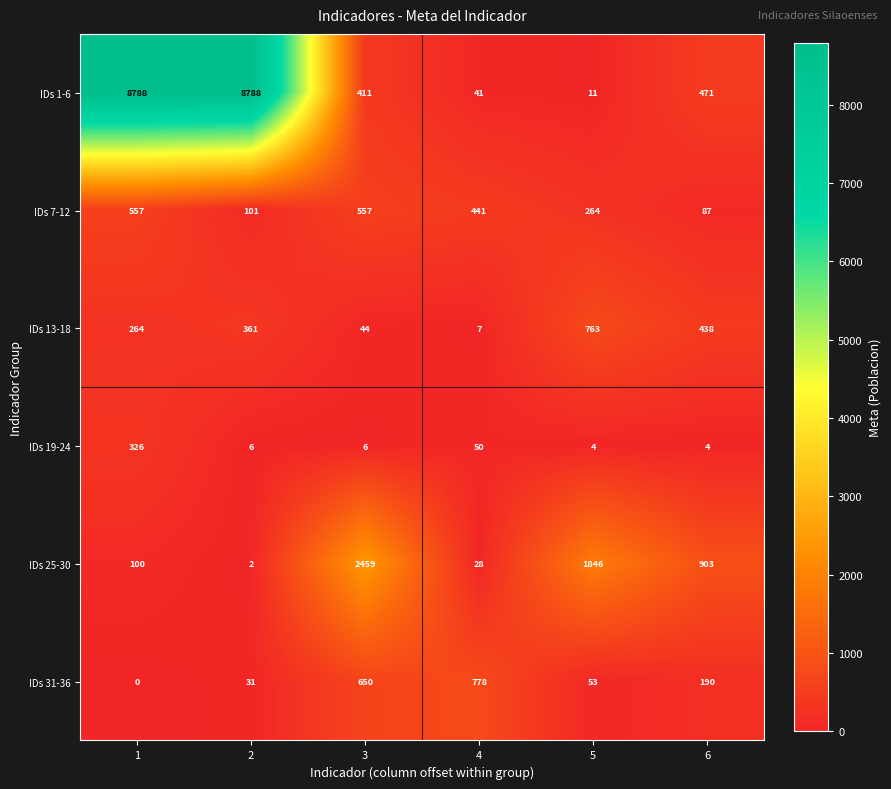

Rank the series by their maximum value, from lowest to highest.

IDs 19-24, IDs 7-12, IDs 13-18, IDs 31-36, IDs 25-30, IDs 1-6